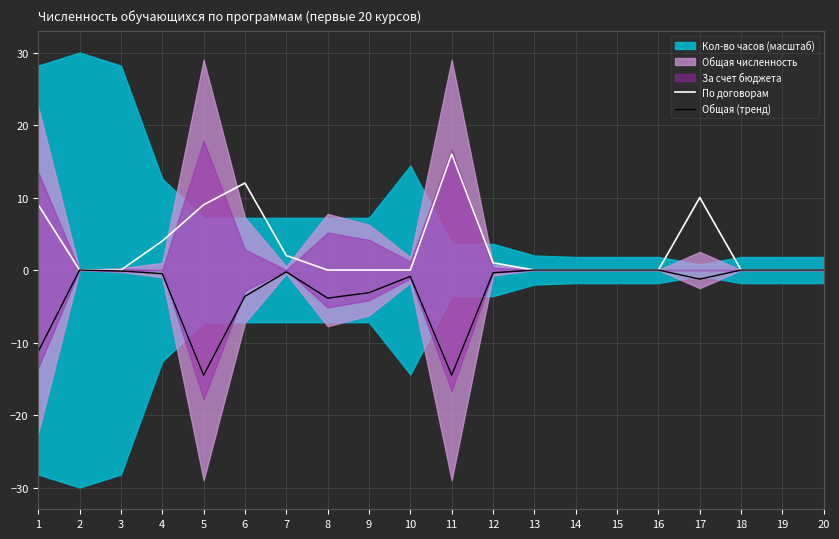

What is the lowest value of the Общая (тренд) series?

-14.5